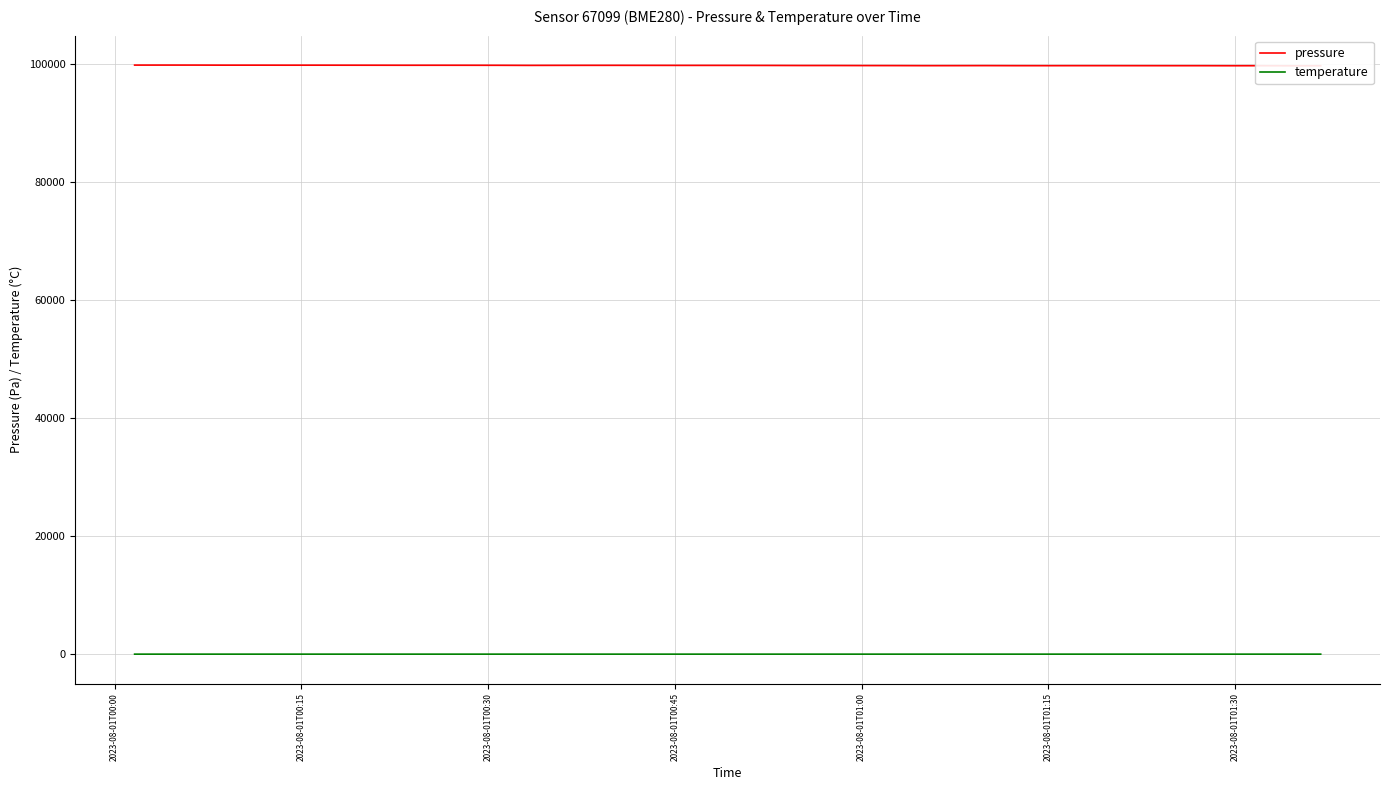

What are all the series names shown in the legend?

pressure, temperature